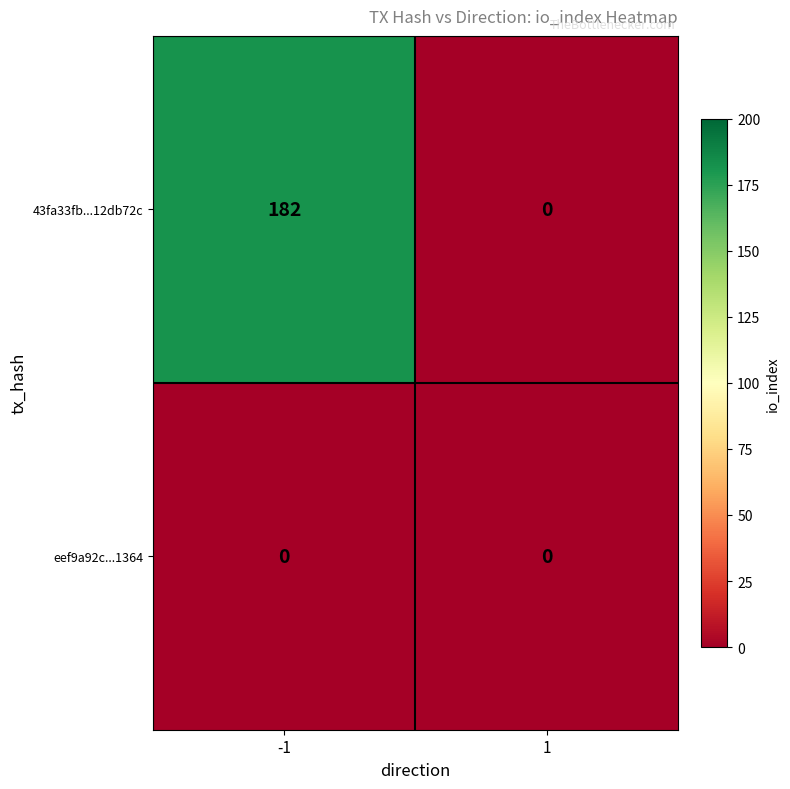

Reading left to right, what are all the values shown in this chart?

43fa33fb...12db72c: -1=182	1=0
eef9a92c...1364: -1=0	1=0